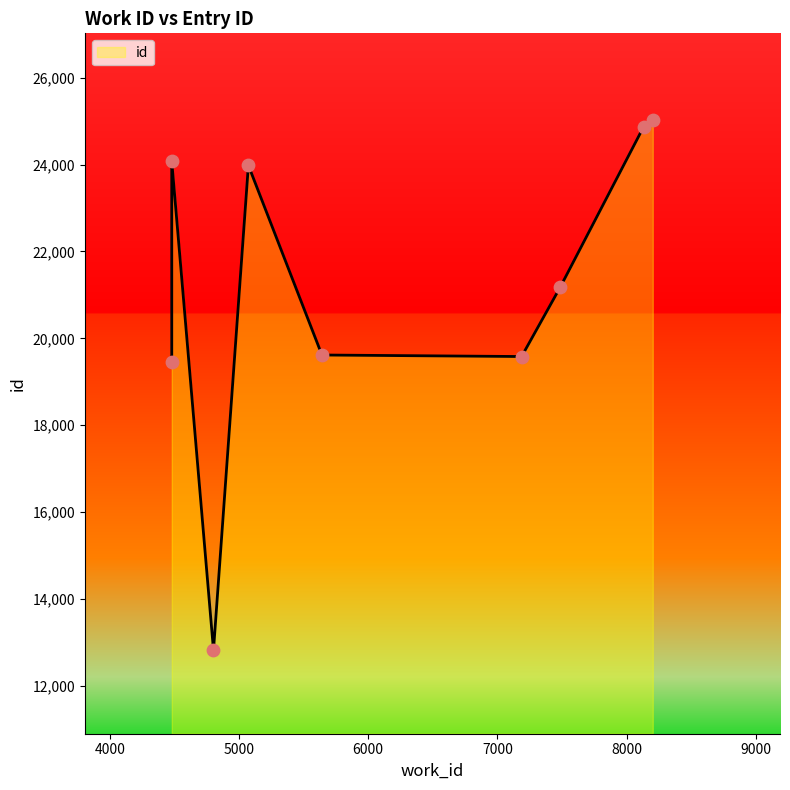

What is the ratio of the value at 8202 to the value at 8132?

1.0